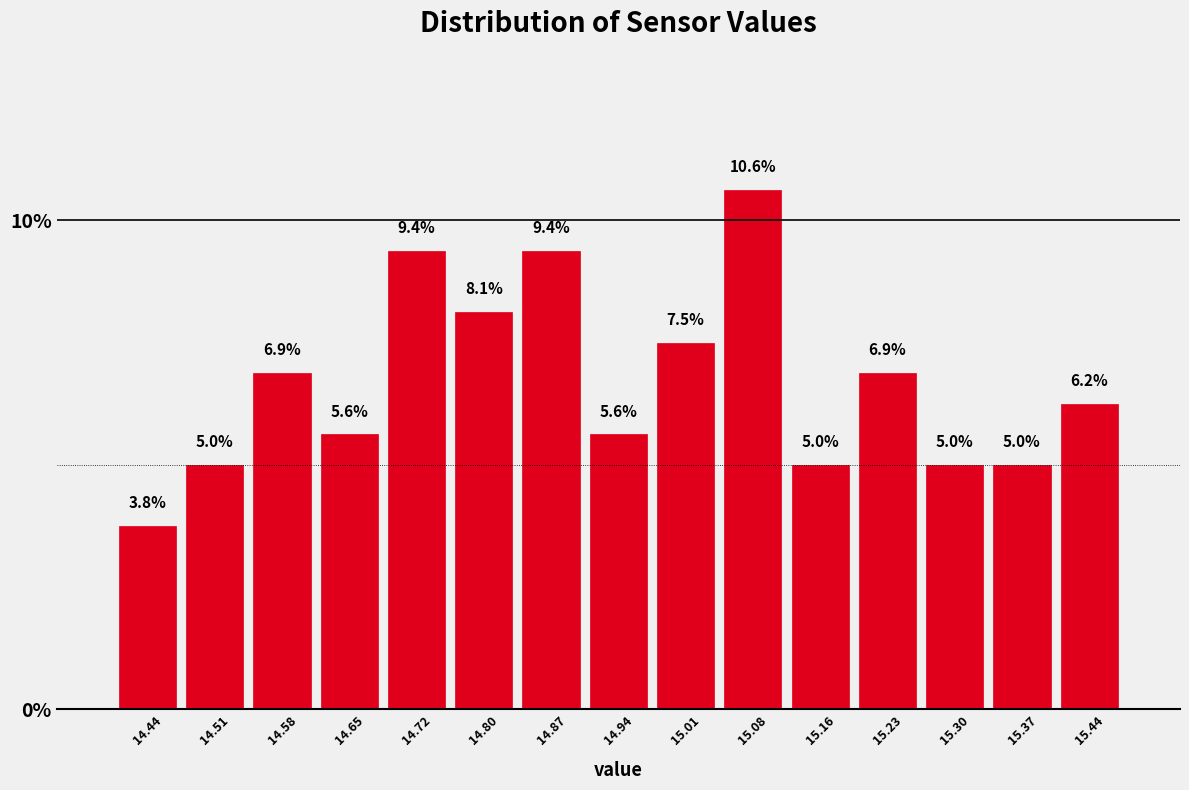

How tall is the bar that spans 14.832 to 14.904 on the x-axis? The bar edges are not printed on the chart, so give them approximately, as read against the axis.

9.4